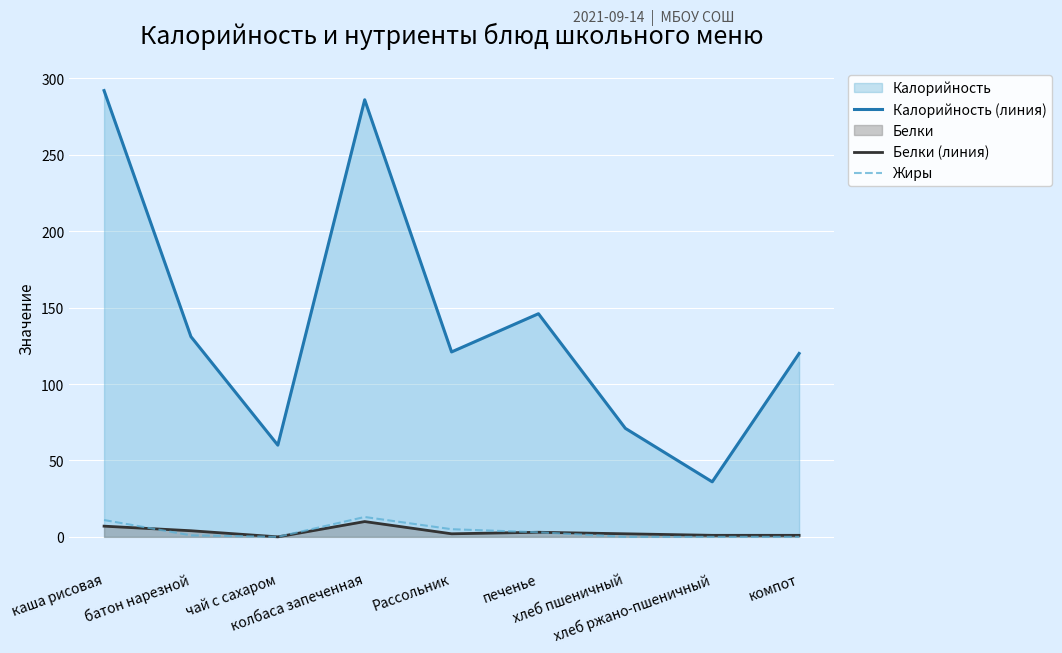

Between хлеб ржано-пшеничный and печенье, which is larger?

печенье